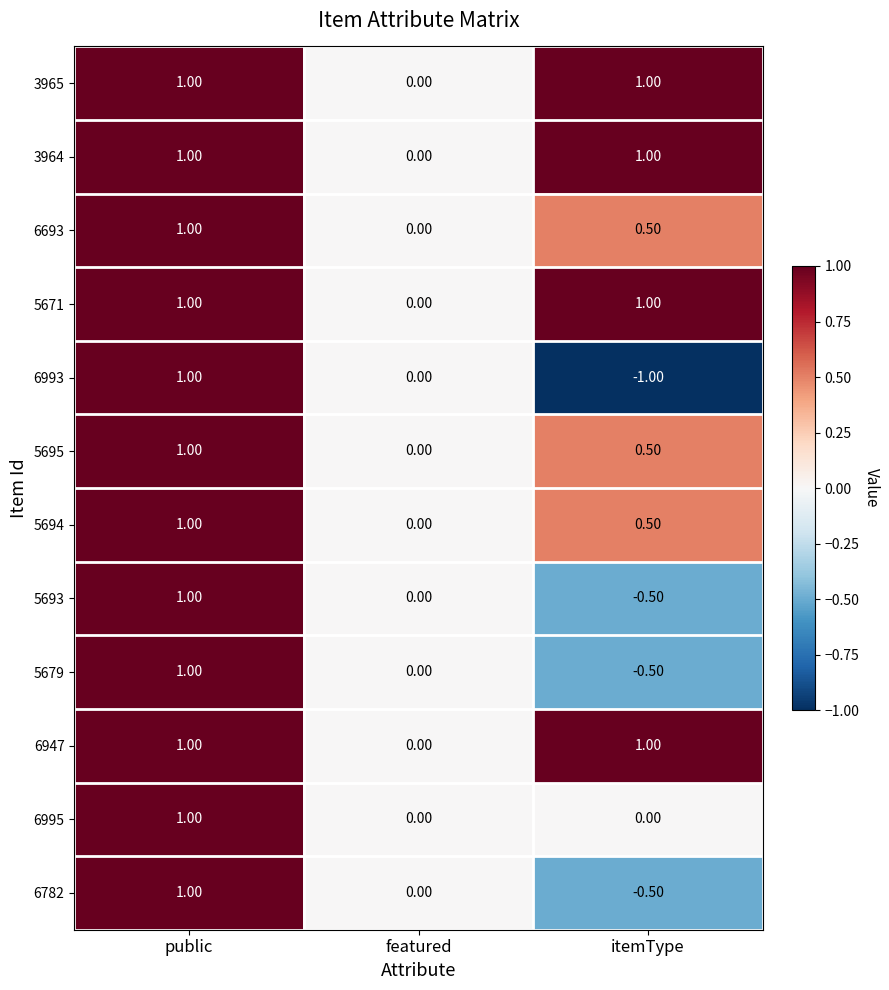

What is the total value across all series at itemType?

3.0